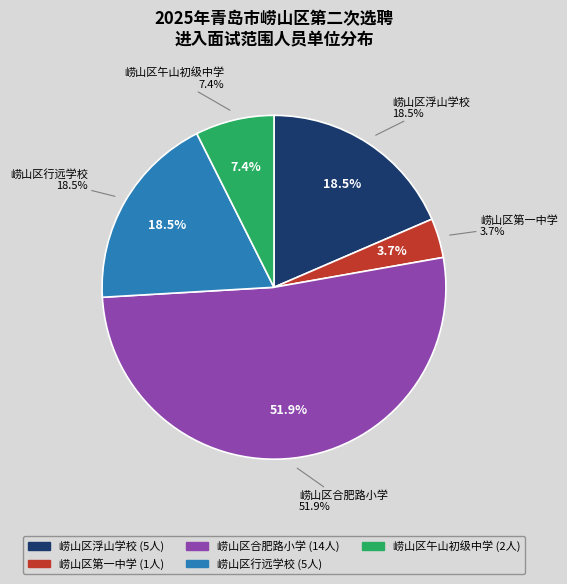

What portion of the pie excludes 崂山区午山初级中学?

92.6%